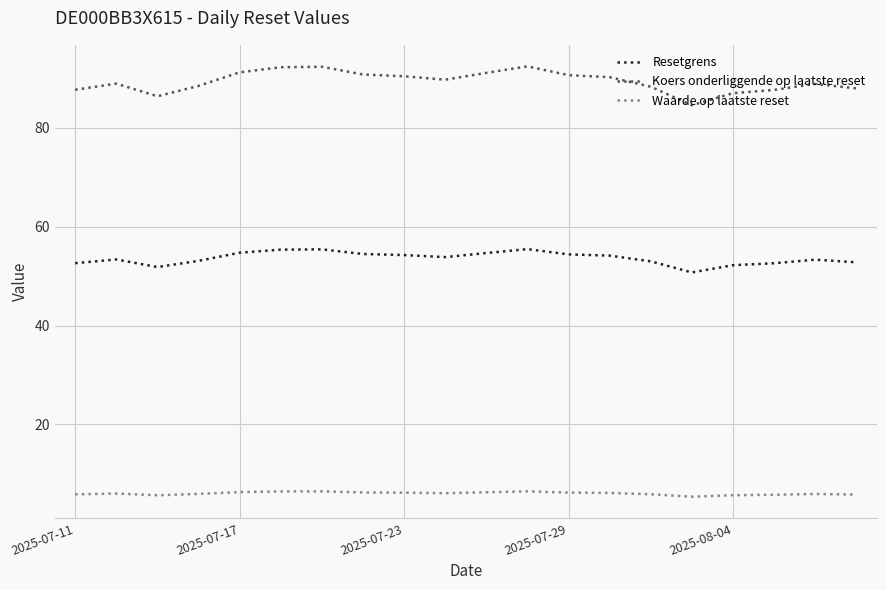

What is the minimum value shown in the chart?

5.4